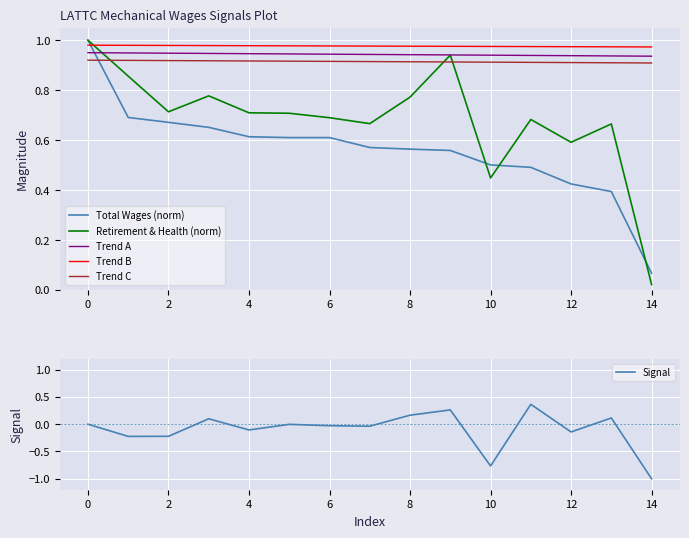

True or false: Trend C and Trend B cross at least once.

False